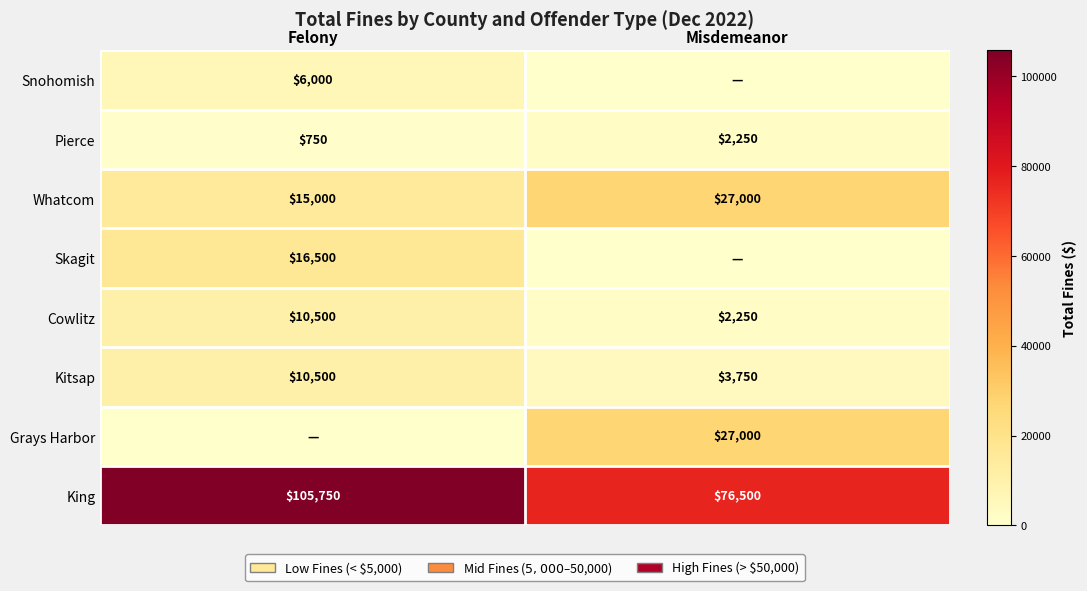

Which has a higher value, Felony or Misdemeanor?

Felony